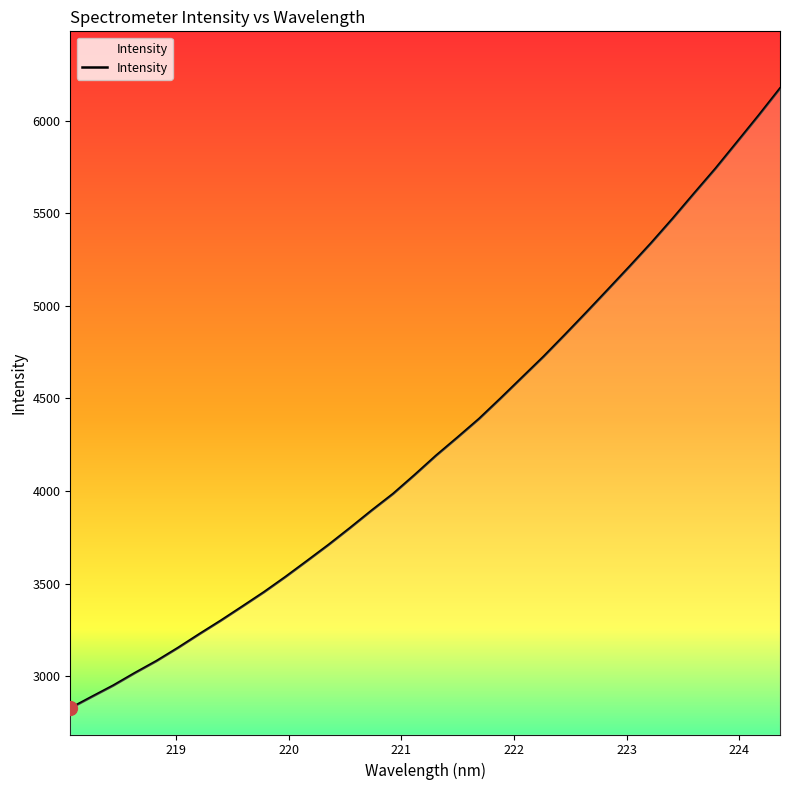

What is the maximum value shown in the chart?

6173.0